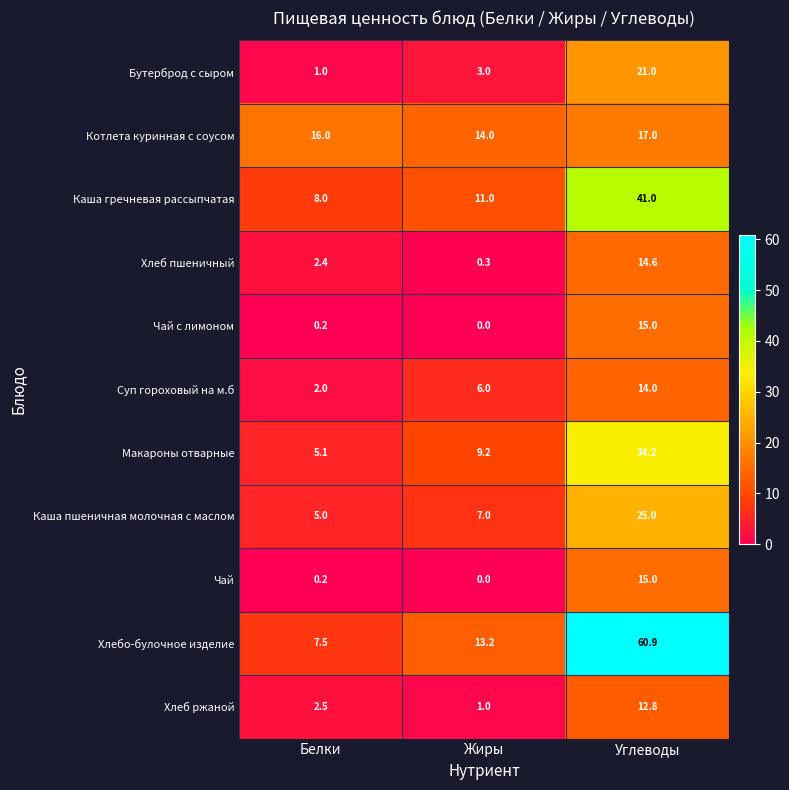

True or false: Бутерброд с сыром has a value of 0.8 at Жиры.

False